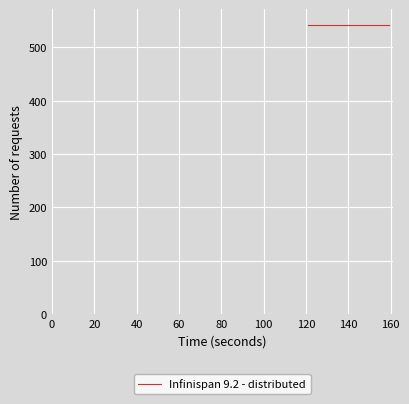

True or false: value and condAB intersect in this chart.

False